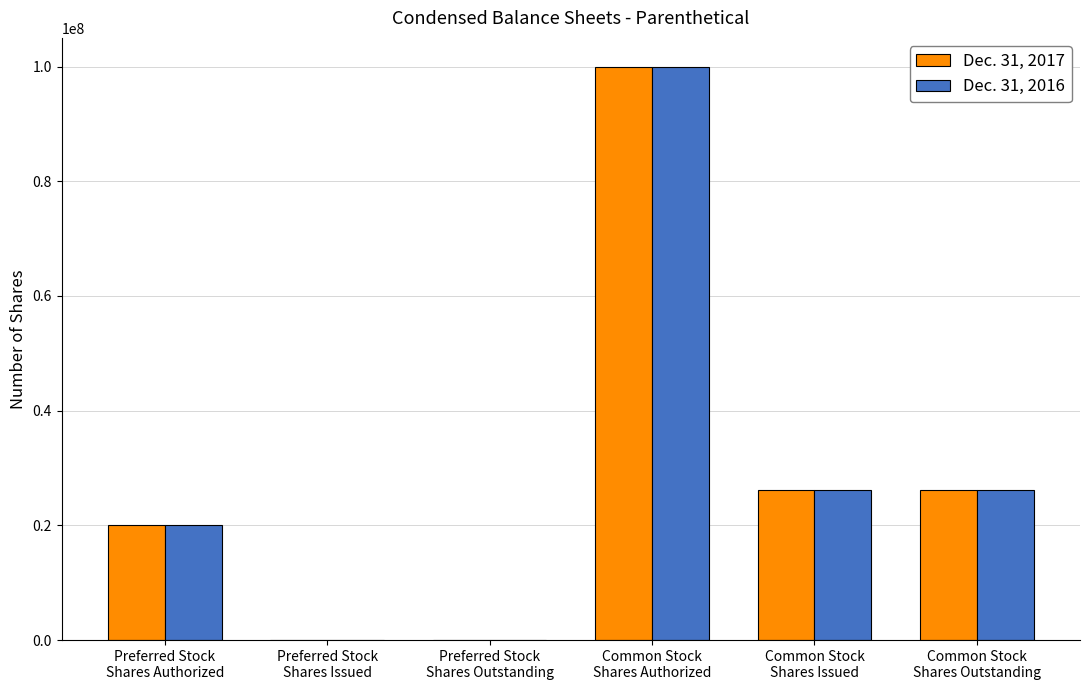

What is the maximum value for Dec. 31, 2017?

100000000